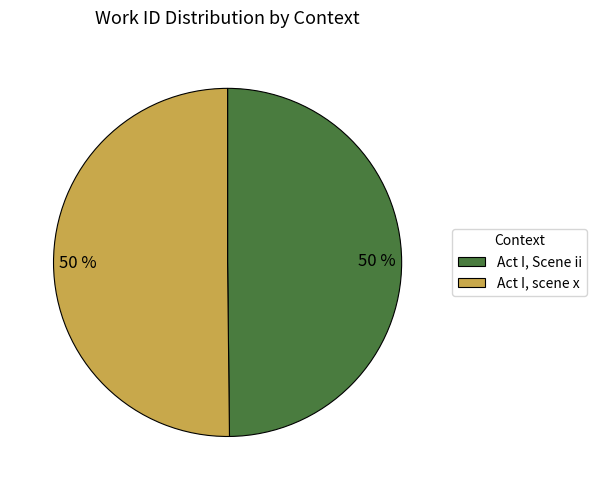

Count the number of slices in the pie.

2